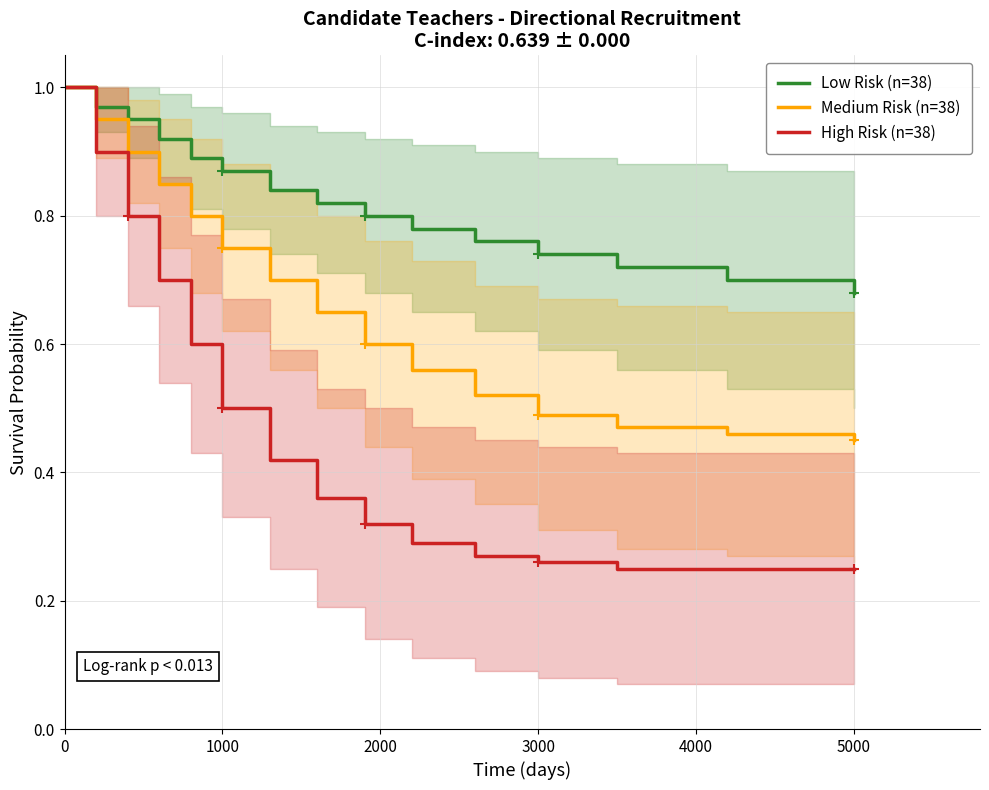

What is the difference between the second highest and minimum values in the Low Risk (n=38) series?

0.3